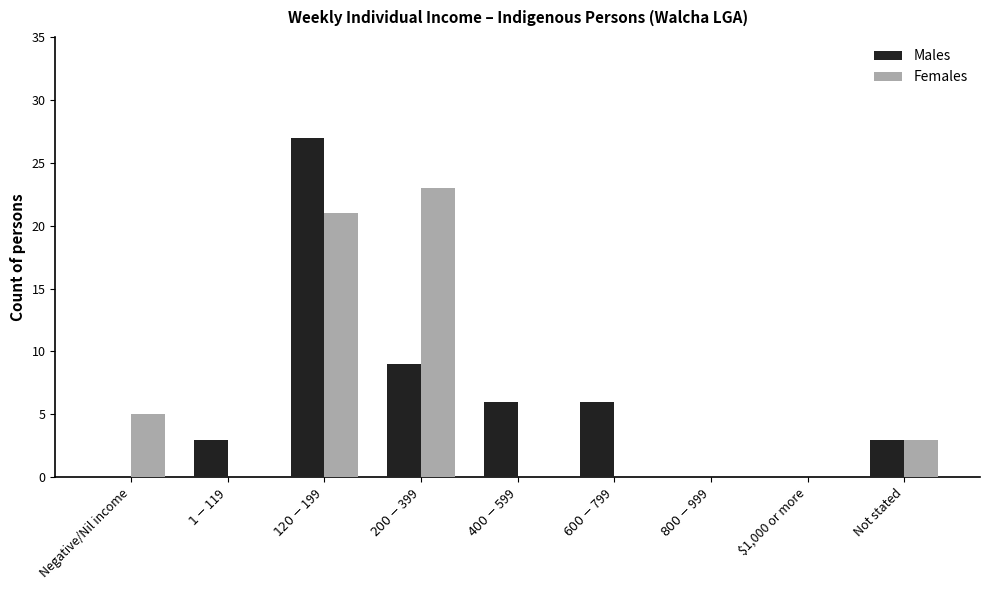

Count the number of data series in this chart.

2